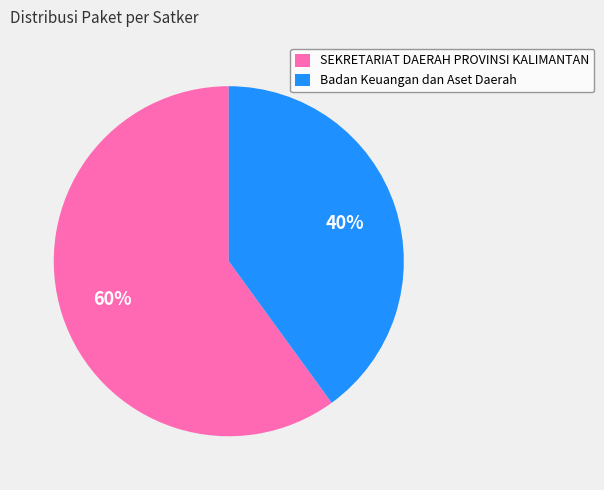

How many slices are in this pie chart?

2